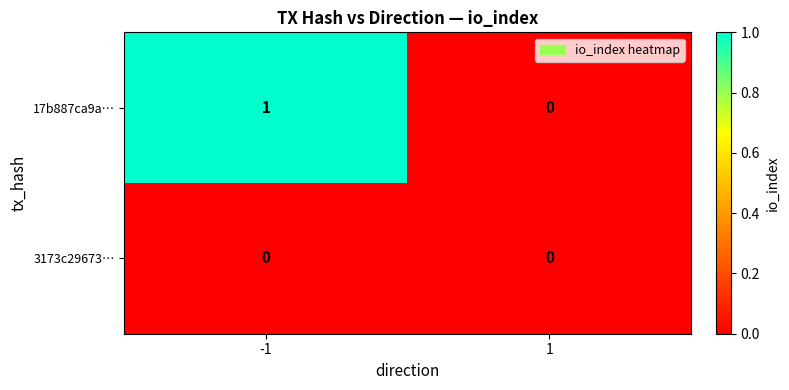

List the series in order of their peak value, lowest first.

3173c29673…, 17b887ca9a…